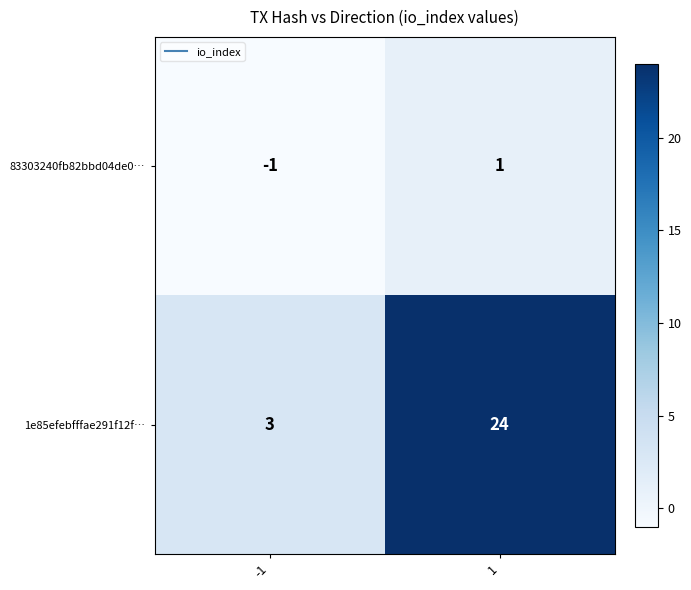

What is the maximum value shown in the chart?

24